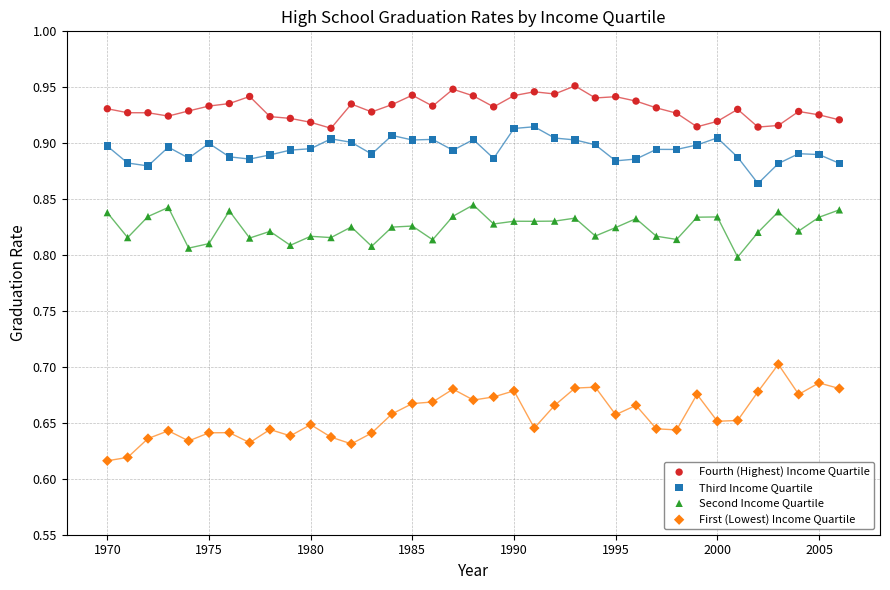

Across all data points, what is the range of Y values (max minus min)?

0.3